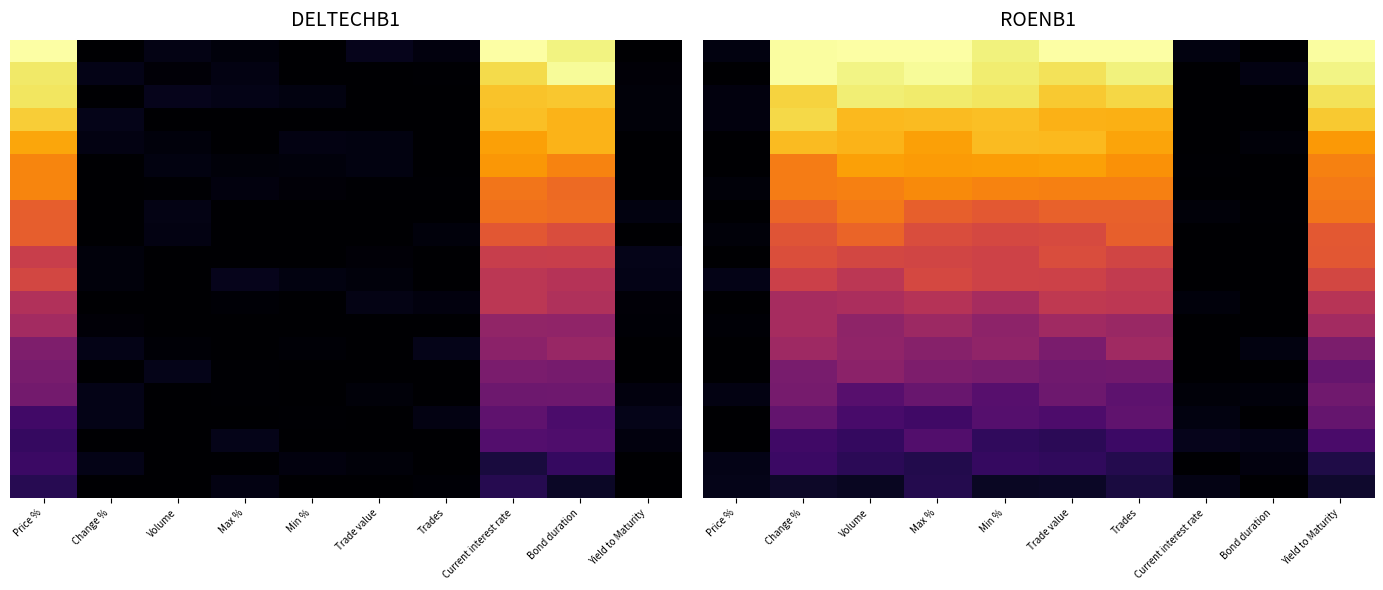

Between Current interest rate and Price %, which is larger?

Current interest rate